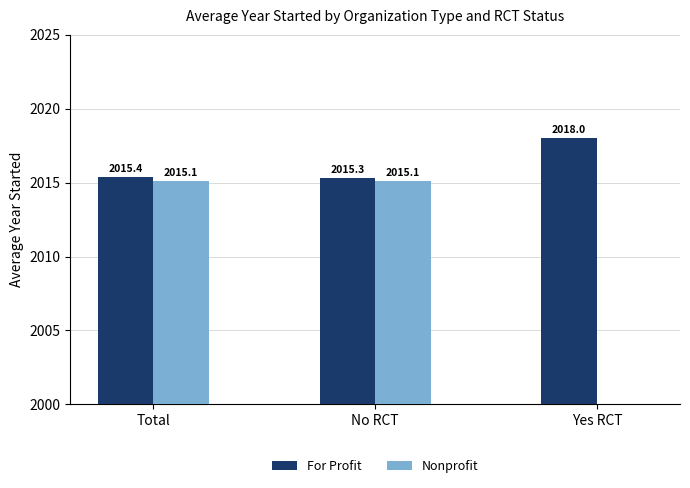

What is the value of the For Profit bar at the 2nd from the left?

2015.3